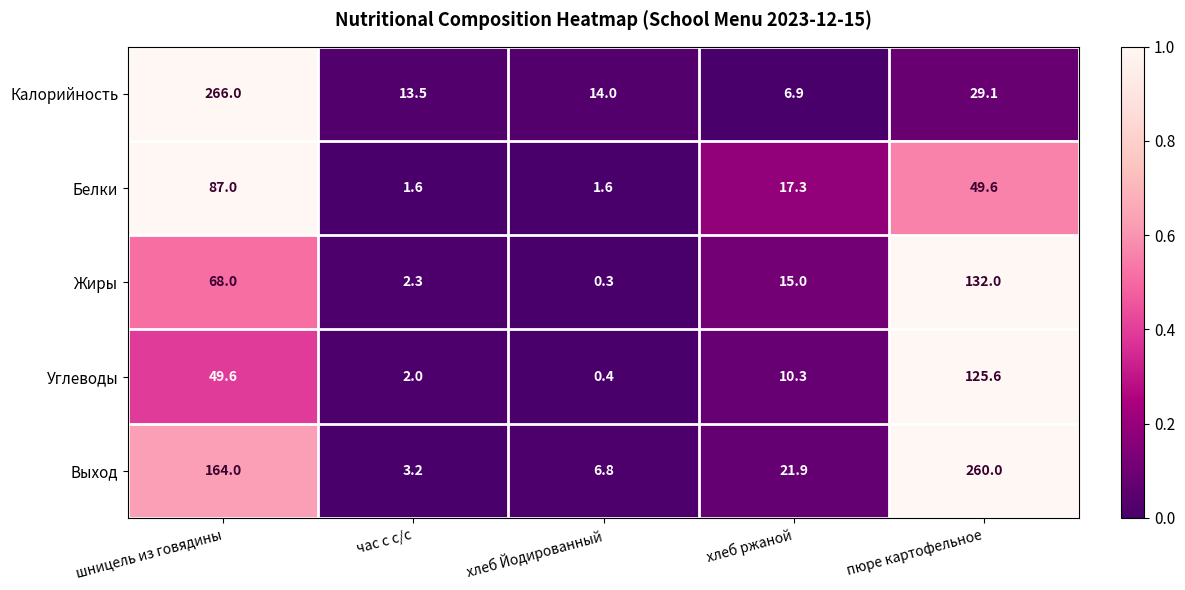

Reading left to right, what are all the values shown in this chart?

Калорийность: 266.0	13.5	14.0	6.9	29.1
Белки: 87.0	1.6	1.6	17.3	49.6
Жиры: 68.0	2.3	0.3	15.0	132.0
Углеводы: 49.6	2.0	0.4	10.3	125.6
Выход: 164.0	3.2	6.8	21.9	260.0